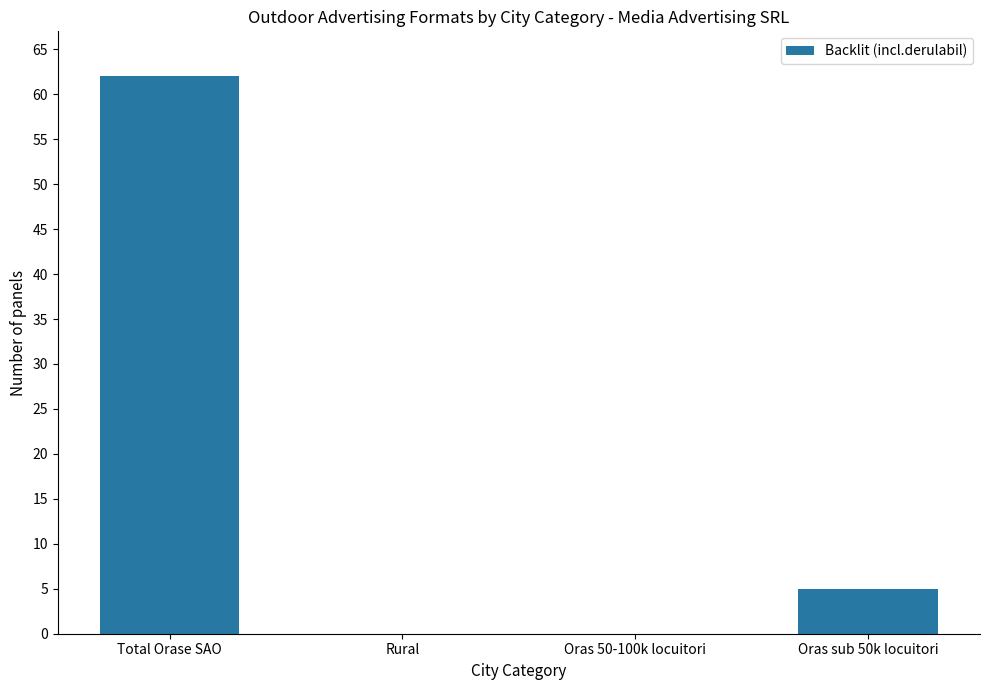

What is the sum of the values at Rural and Total Orase SAO?

62